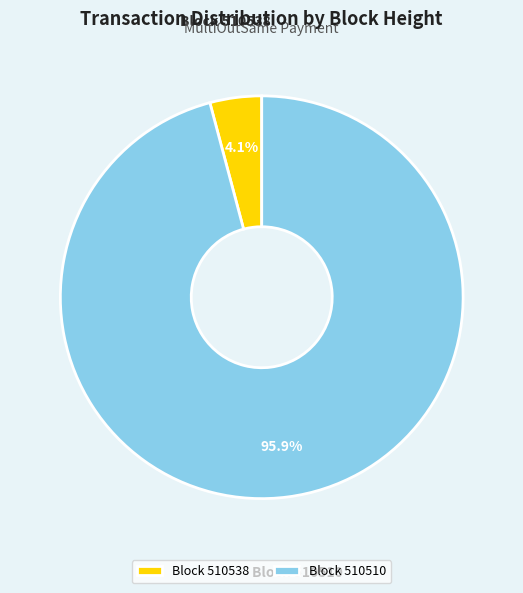

How many segments does this pie chart have?

2